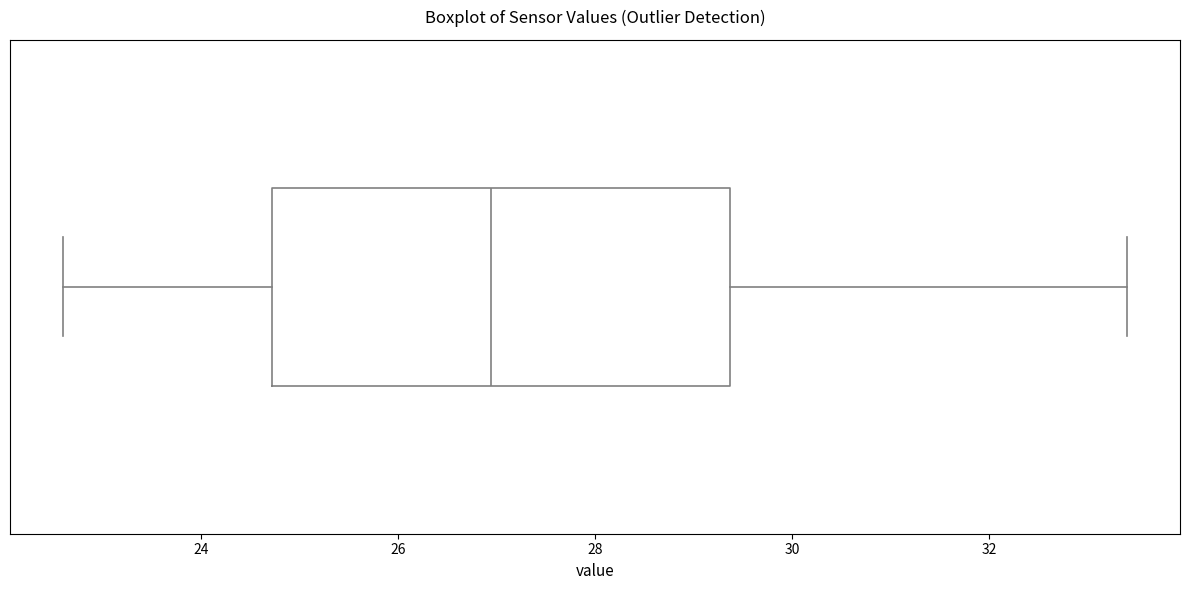

Transcribe this box plot: give where the median line is, the range the box spans, and where the two whiskers end, as read against the x-axis. The values are not printed on the chart, so give them approximately, as read against the axis.

median 27.0, box 24.8 to 29.4, whiskers 22.6 to 33.4